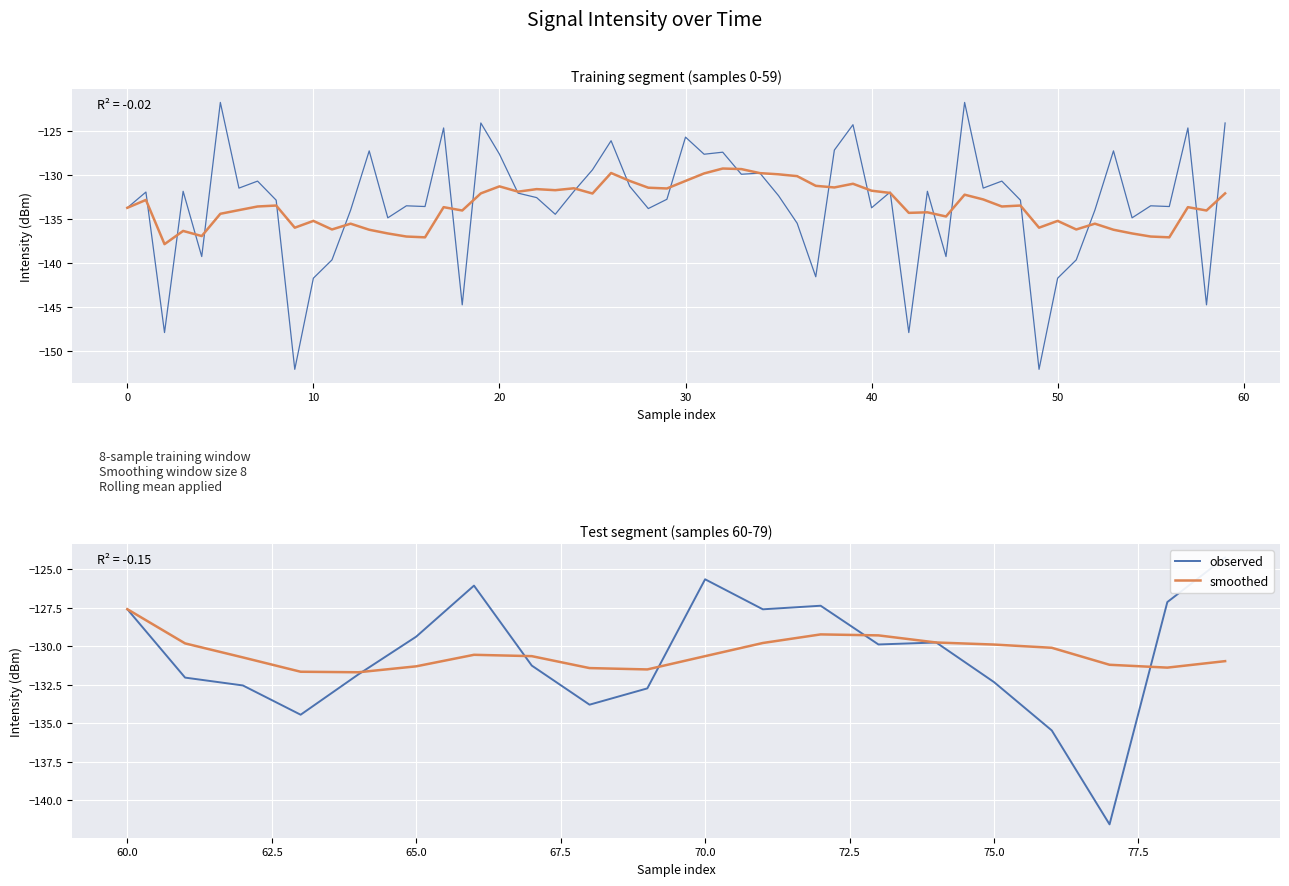

Which series has the largest range (max minus min)?

observed